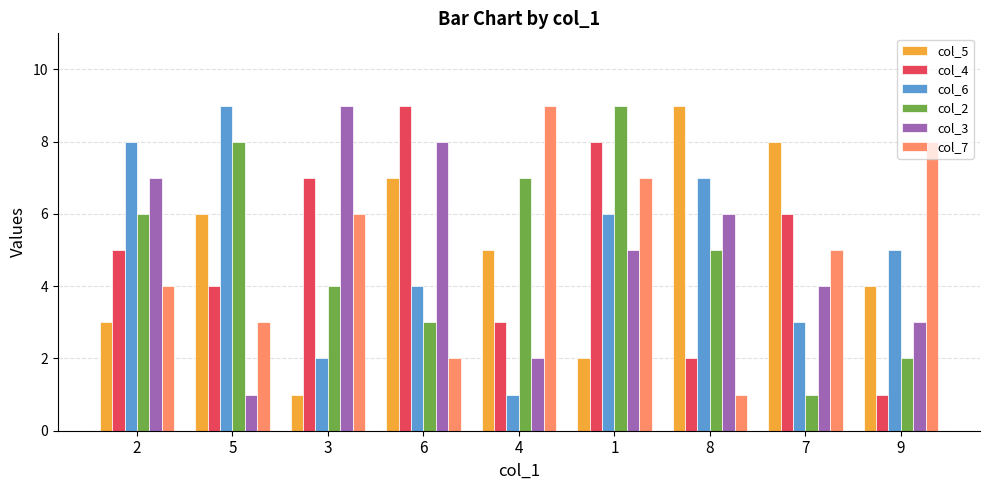

Does the chart contain stacked bars?

No